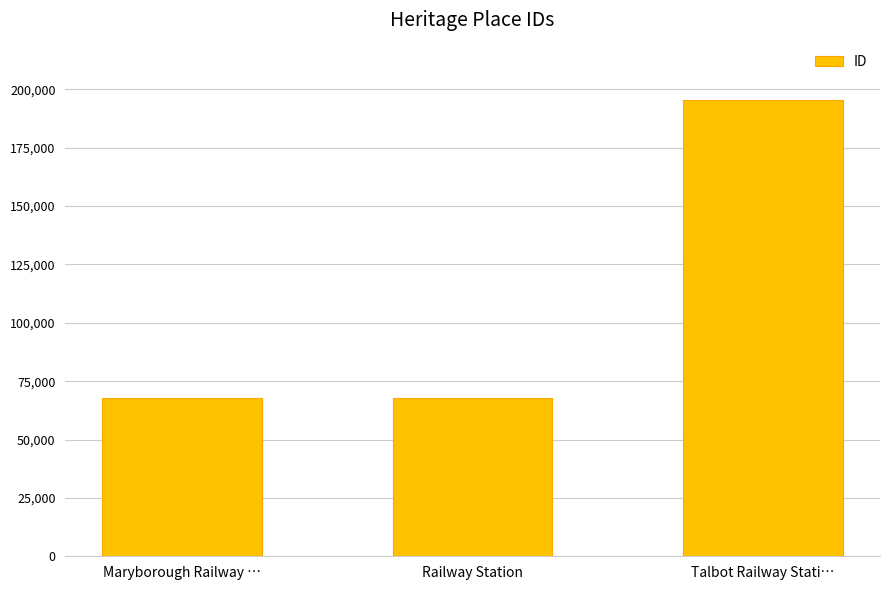

Read the value at Talbot Railway Stati….

195320